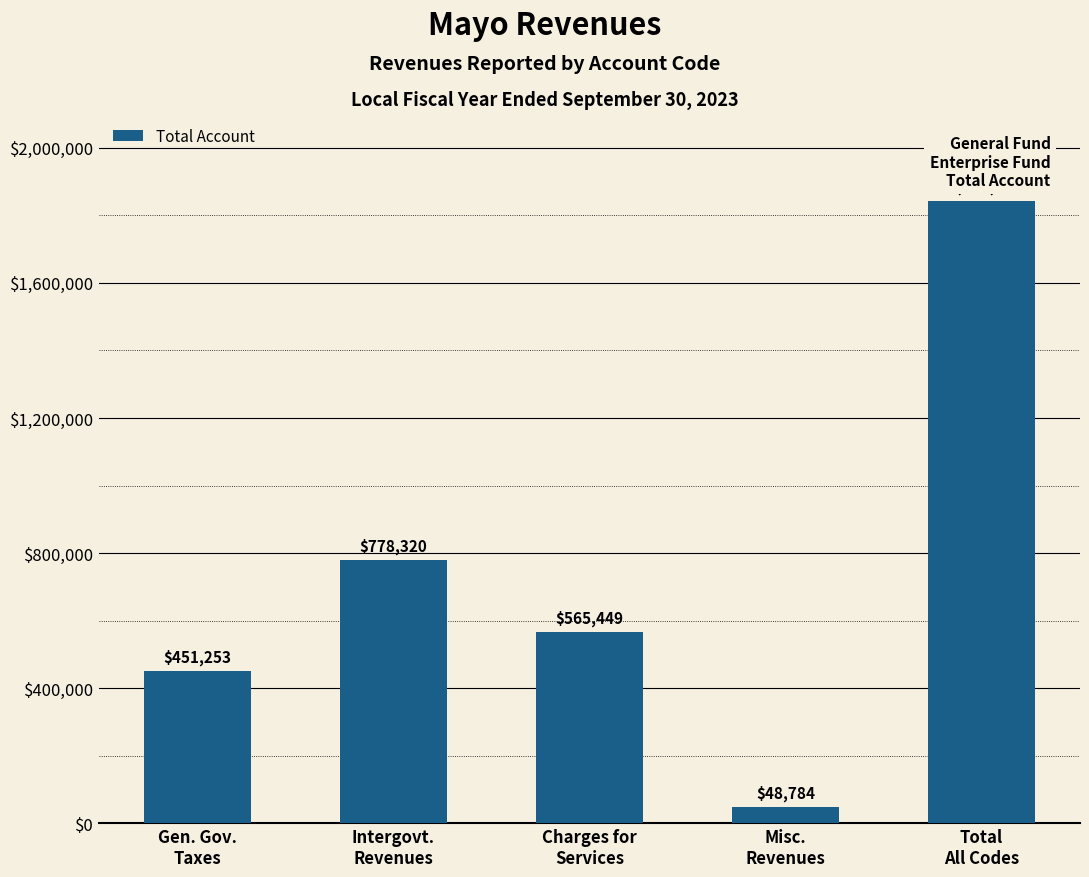

What is the smallest value displayed?

48784